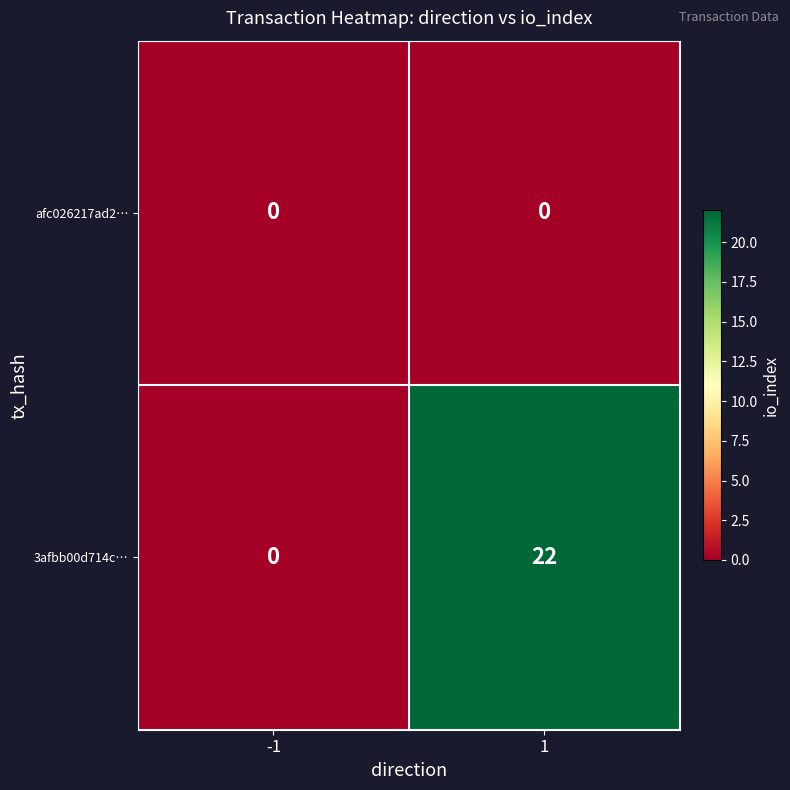

True or false: afc026217ad2… has a value of 0 at -1.

True